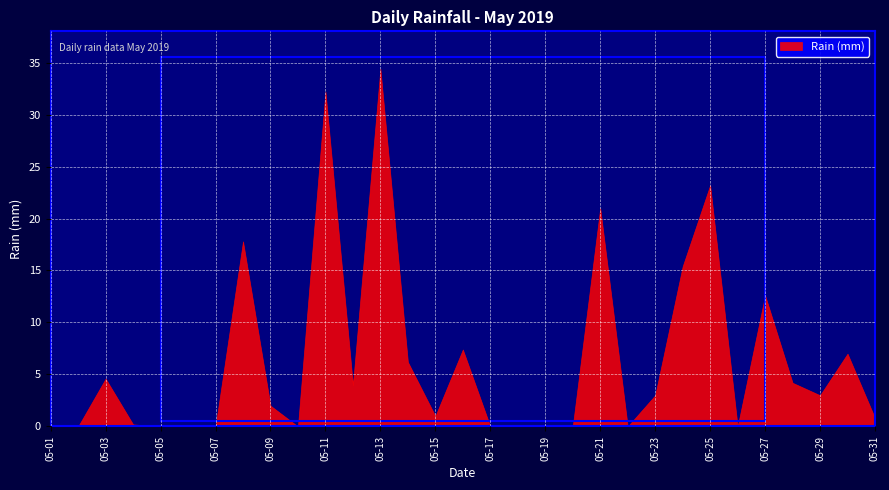

At which category does the data reach its first local peak?

05-03